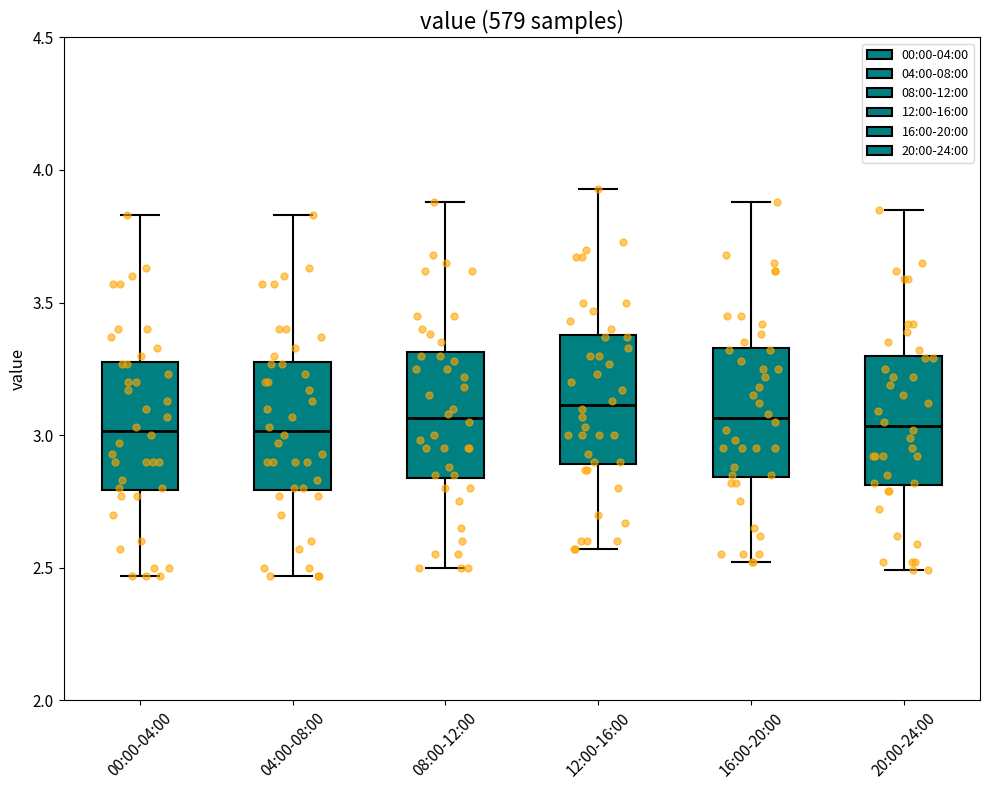

Where does the upper whisker of the box for 16:00-20:00 end on the y-axis? The values are not printed on the chart, so give them approximately, as read against the axis.

3.90